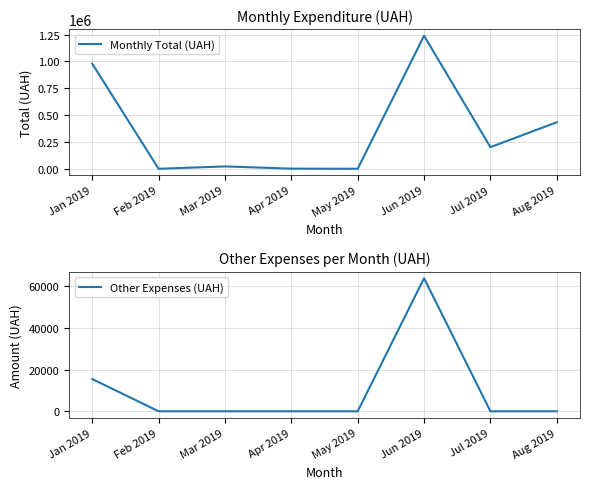

Does the chart display data point markers on the line(s)?

No